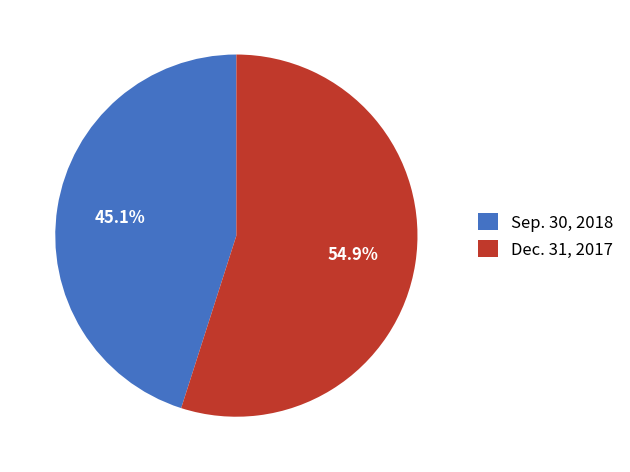

Between Dec. 31, 2017 and Sep. 30, 2018, which is larger?

Dec. 31, 2017